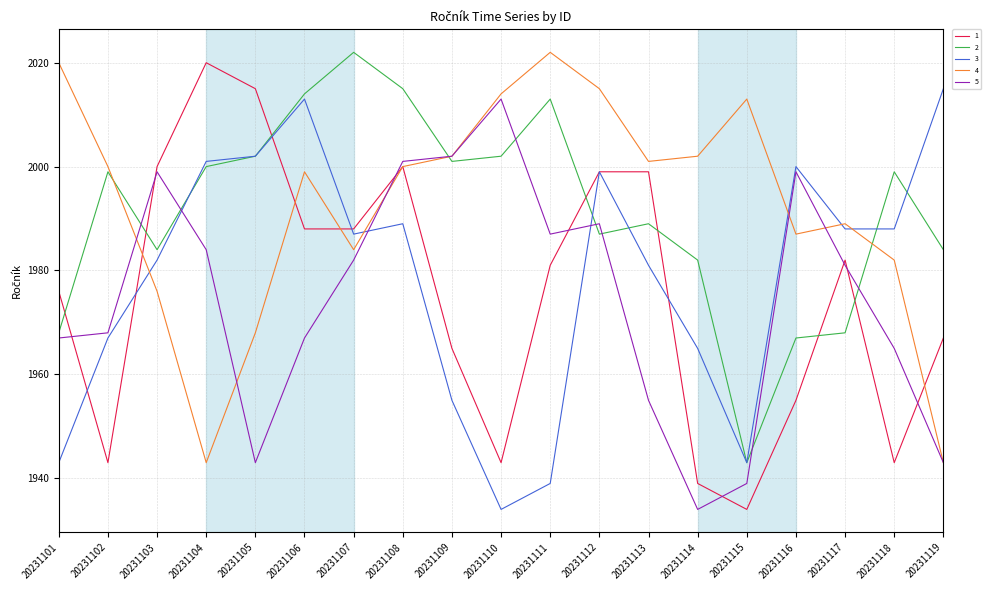

At which category is the sum across all series the highest?

20231108